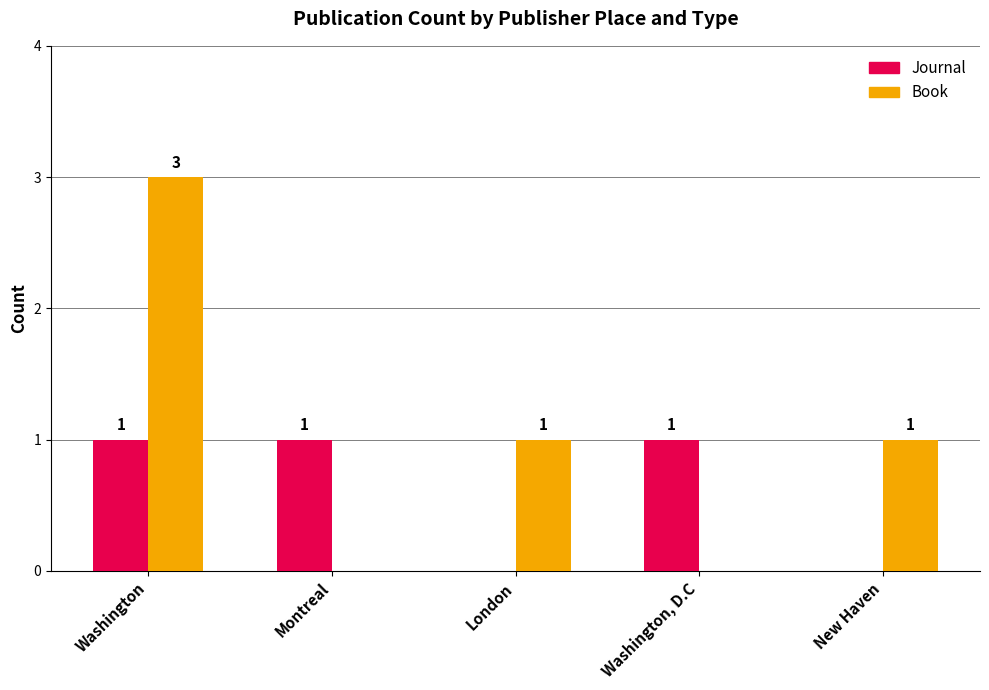

What is the spread (max minus min) of values at Washington, D.C?

1